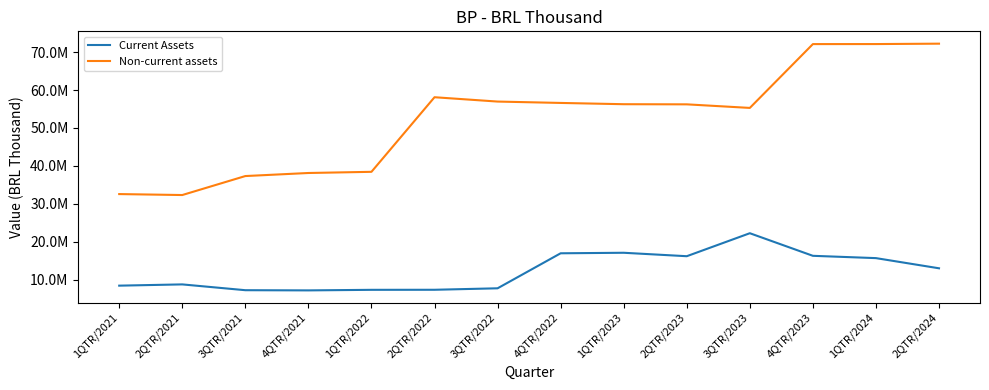

Is this an area chart (filled region under the line)?

No